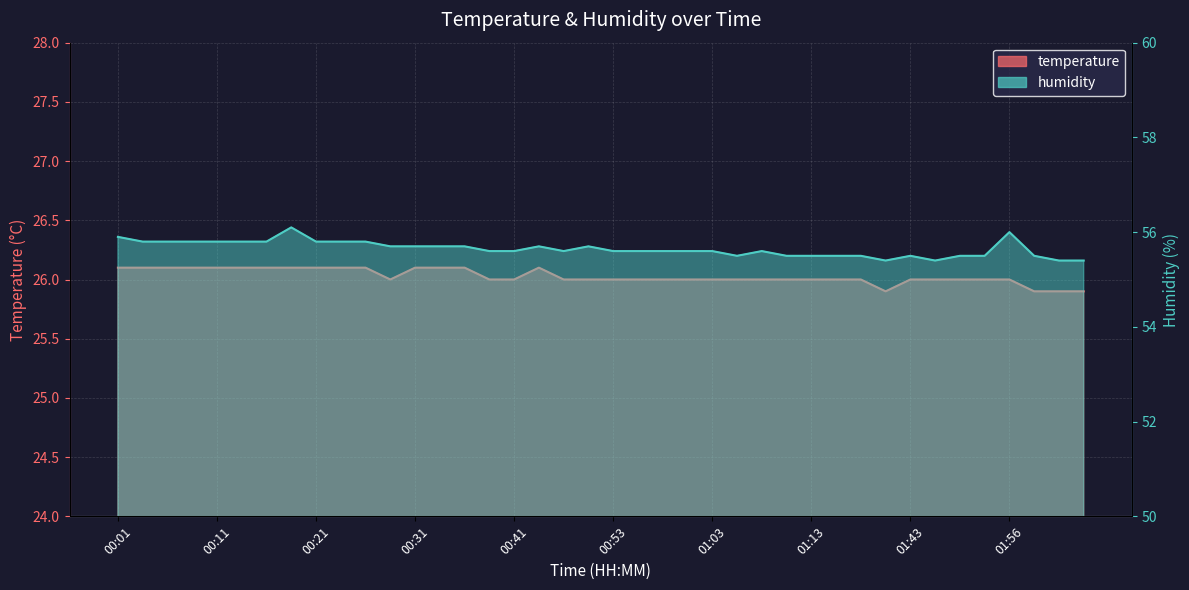

What are all the series names shown in the legend?

temperature, humidity